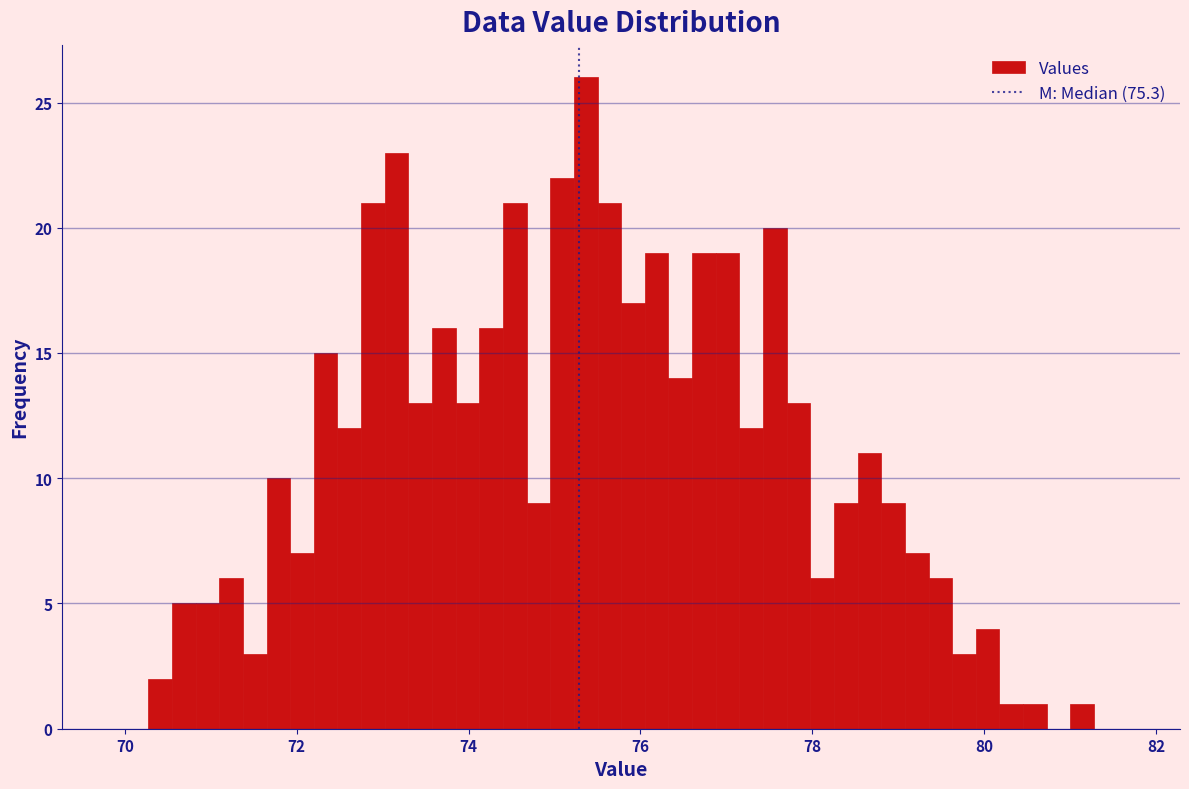

Around what value on the x-axis is the tallest bar? Give the approximate position of its centre, as read against the axis.

75.4